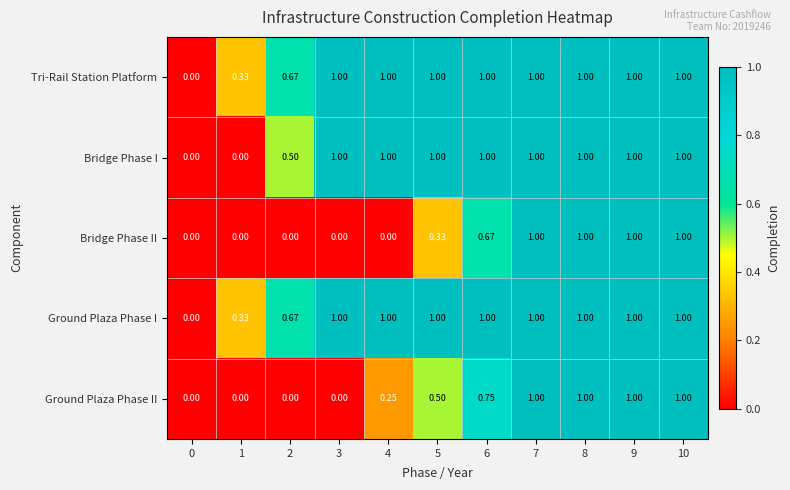

Is the value of Bridge Phase II at 3 greater than the value of Ground Plaza Phase I at 9?

No